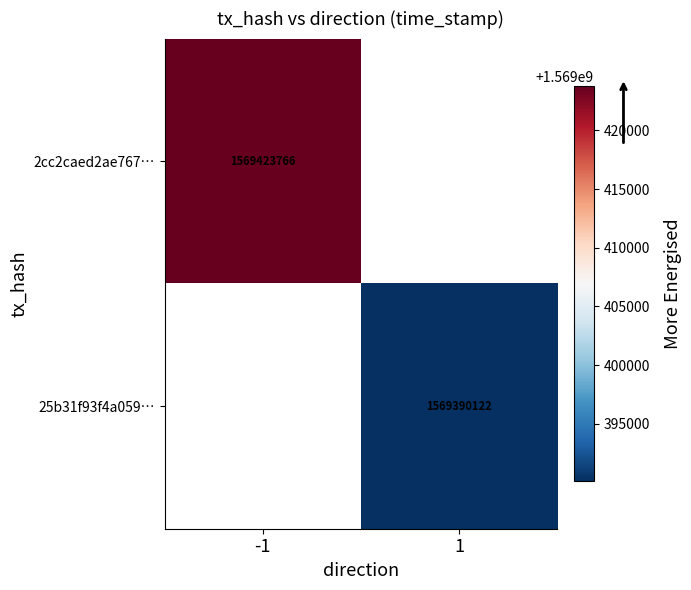

The value of 2cc2caed2ae767… at -1 is 678877986. True or false?

False